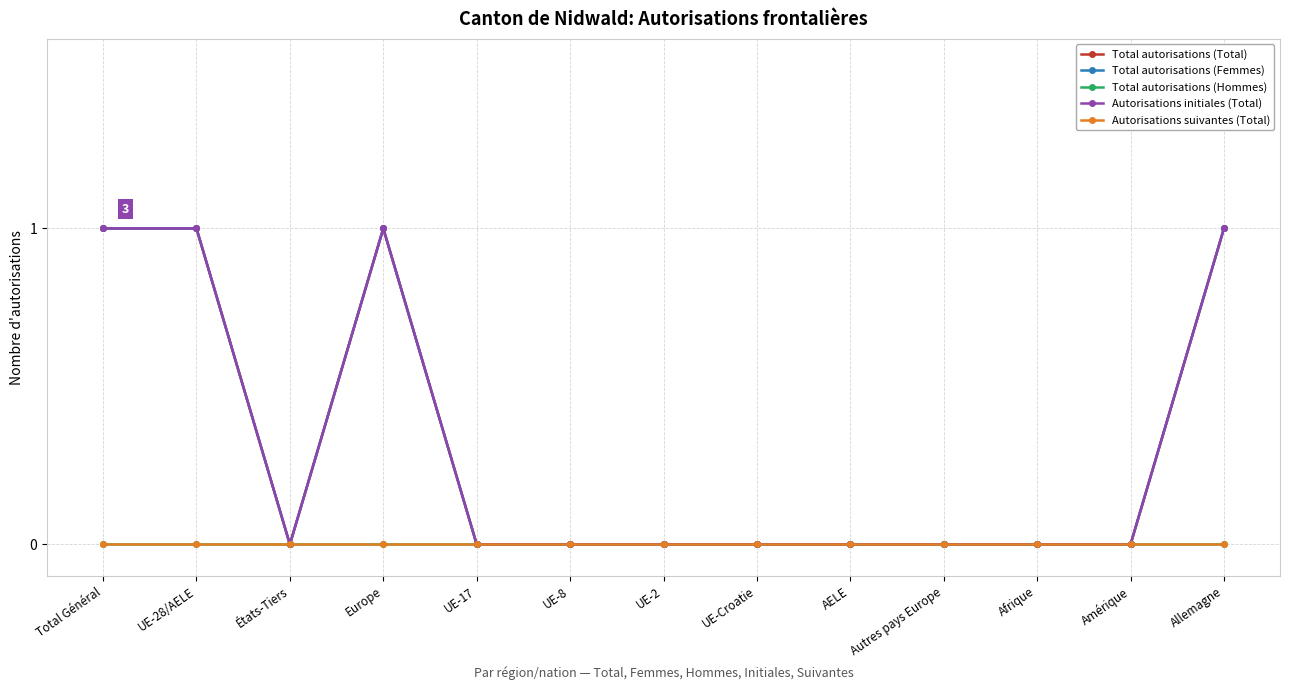

Between AELE and UE-28/AELE, which is larger?

UE-28/AELE